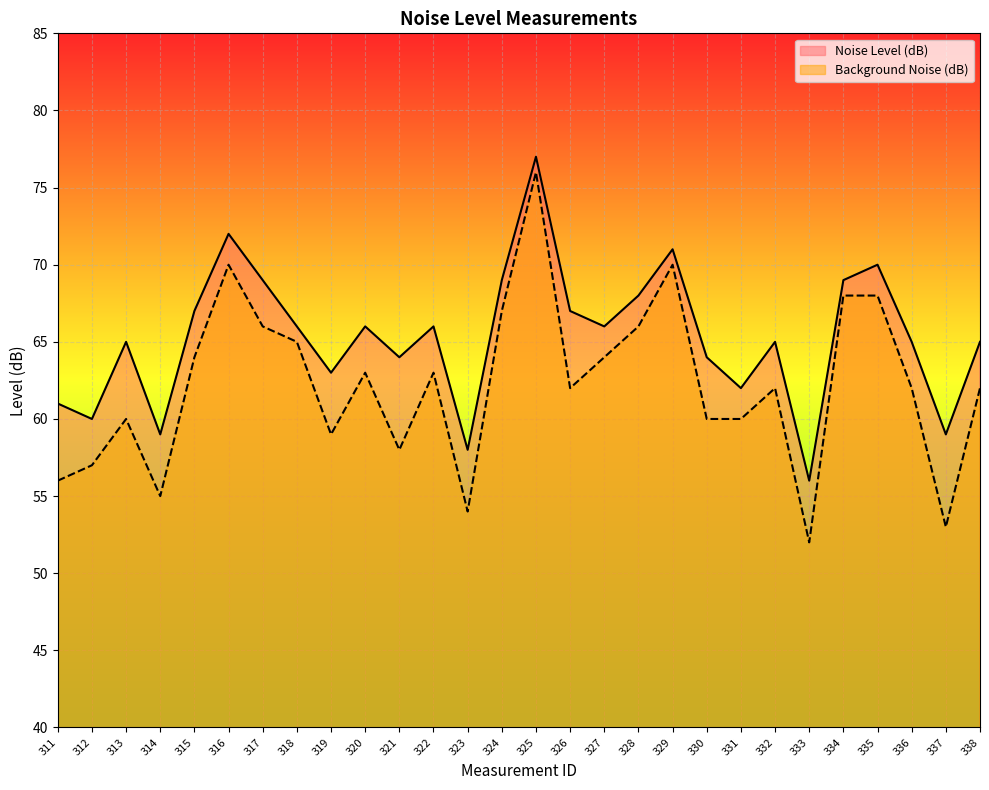

Does the chart display data point markers on the line(s)?

No